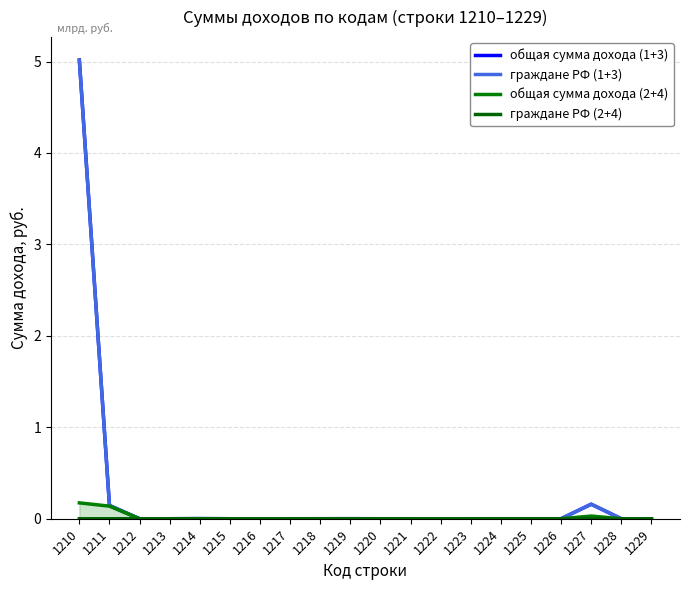

The граждане РФ (1+3) series shows 0.0 at 1226. True or false?

False